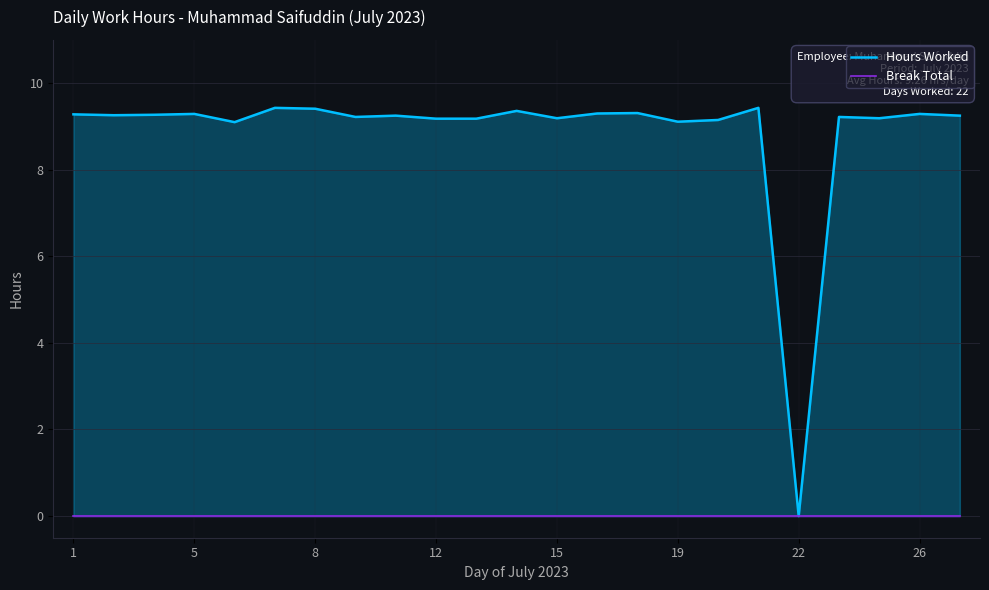

Which series has the largest total across all categories?

Hours Worked